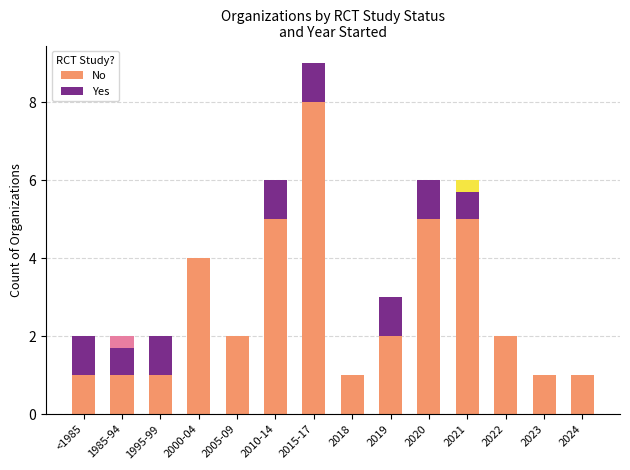

Count the number of data series in this chart.

2